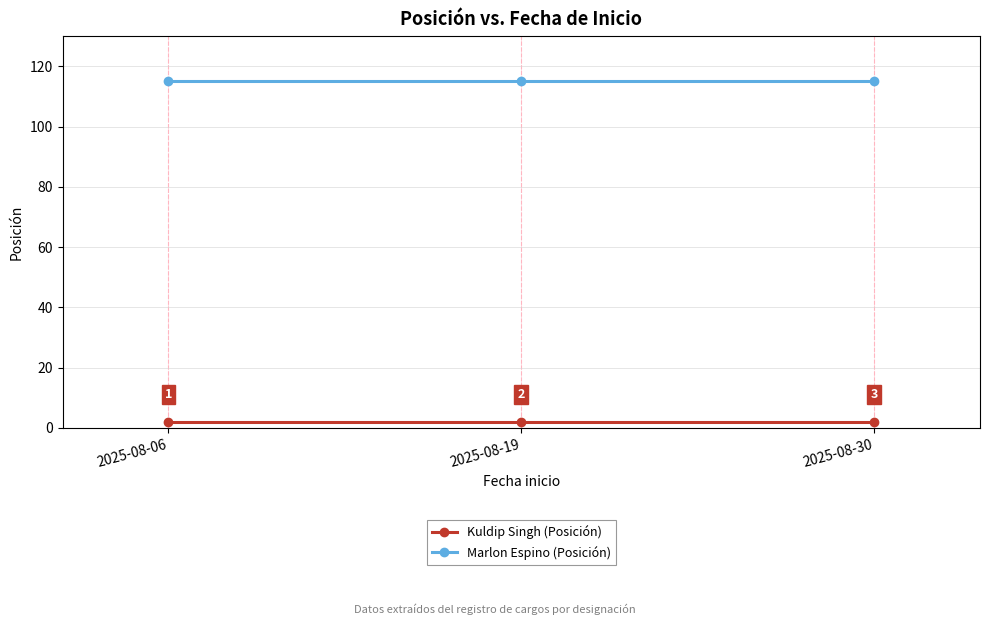

What is the sum of all Kuldip Singh (Posición) values?

6